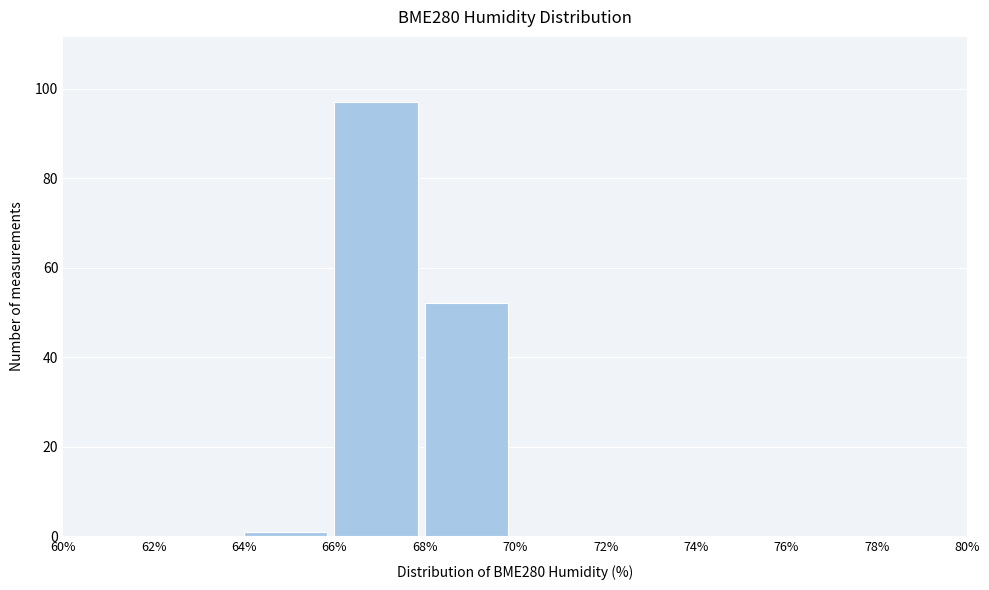

What is the height of the bar covering 66% to 68% on the x-axis? The values are not printed on the chart, so give them approximately, as read against the axis.

98